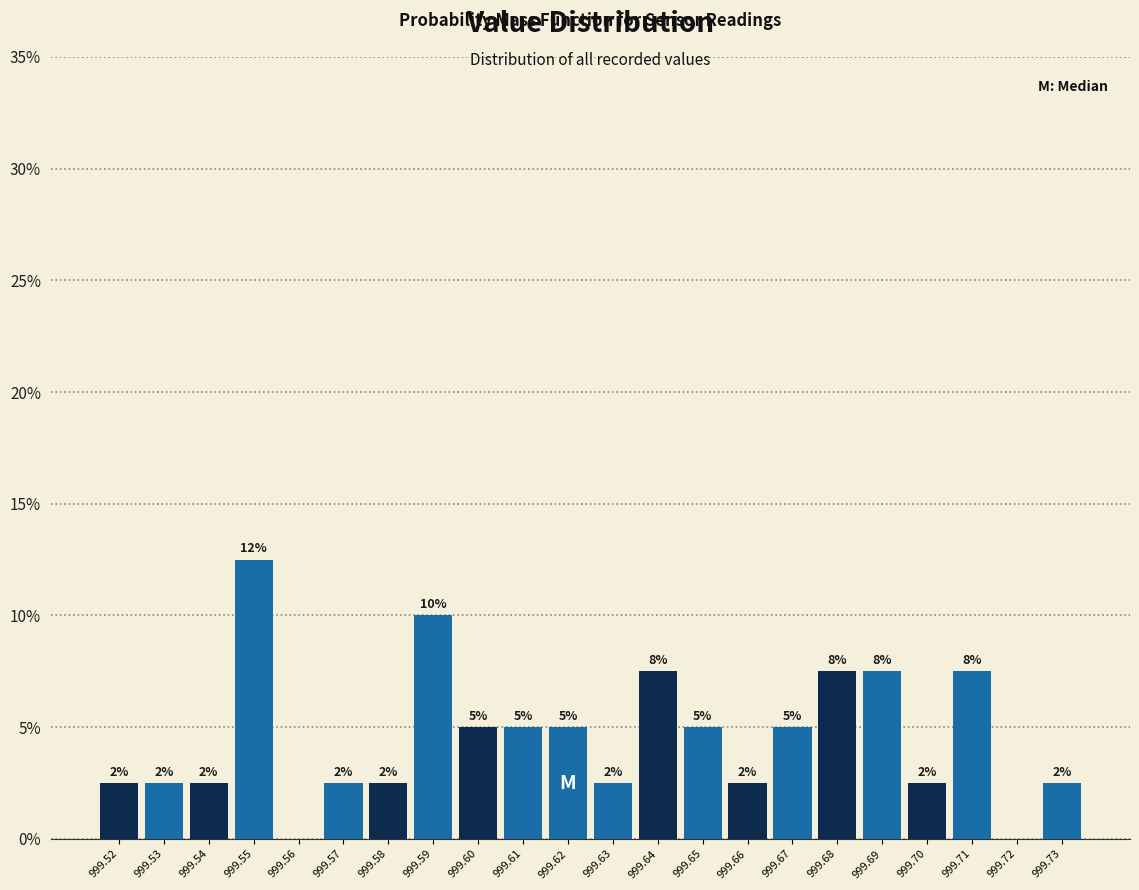

Are the bars horizontal?

No